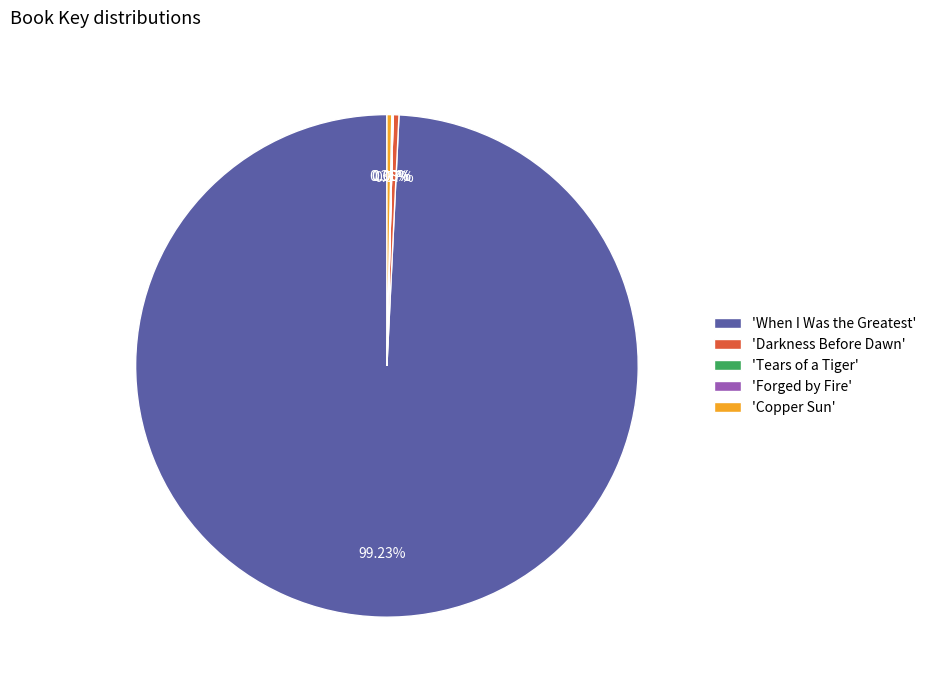

Which slice is the largest?

'When I Was the Greatest'